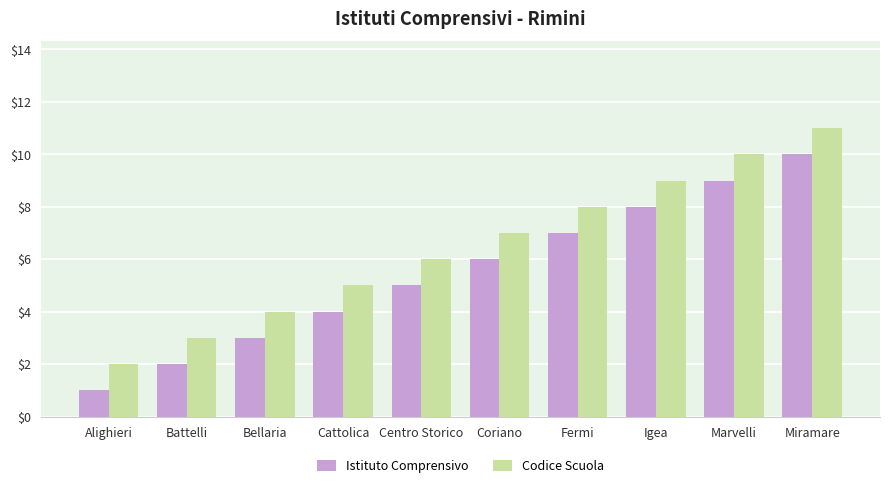

What is the approximate value of Codice Scuola at Bellaria?

4